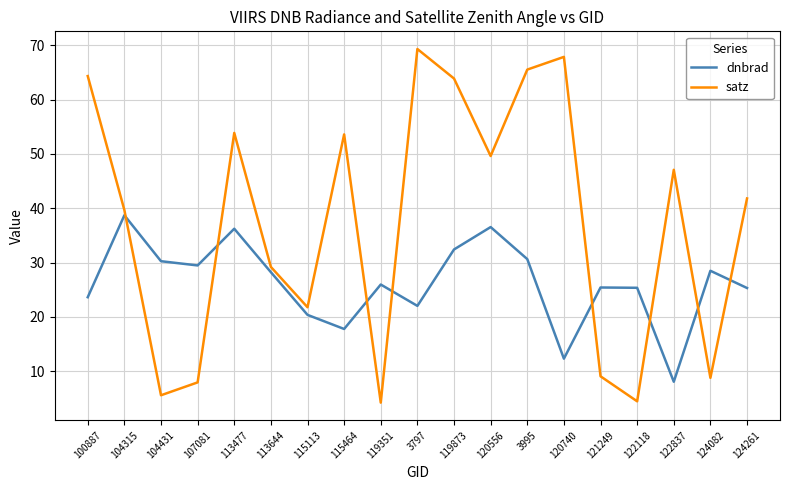

At which label is satz closest to 36?

104315